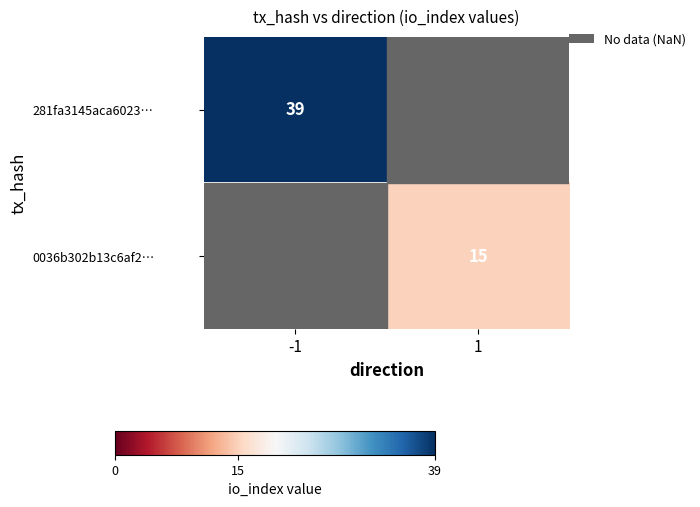

The value of 0036b302b13c6af2… at 1 is 15. True or false?

True